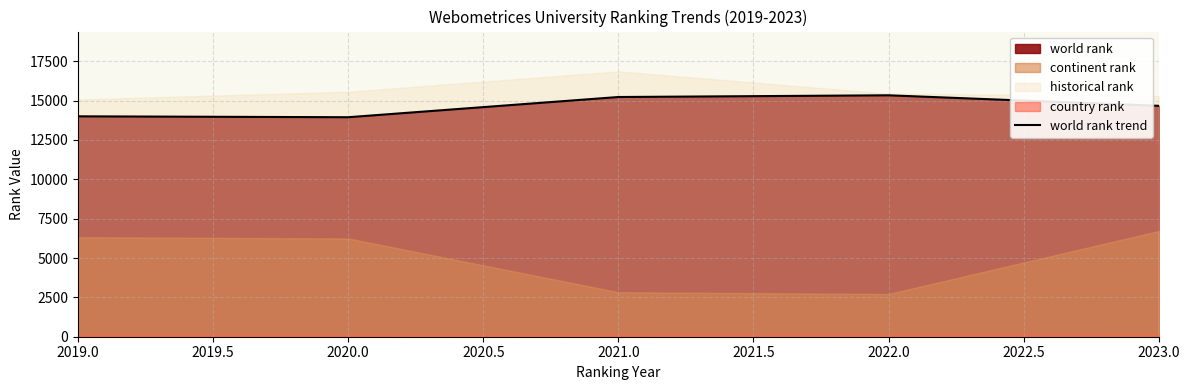

The value of world rank trend at 2023.0 is 22563. True or false?

False